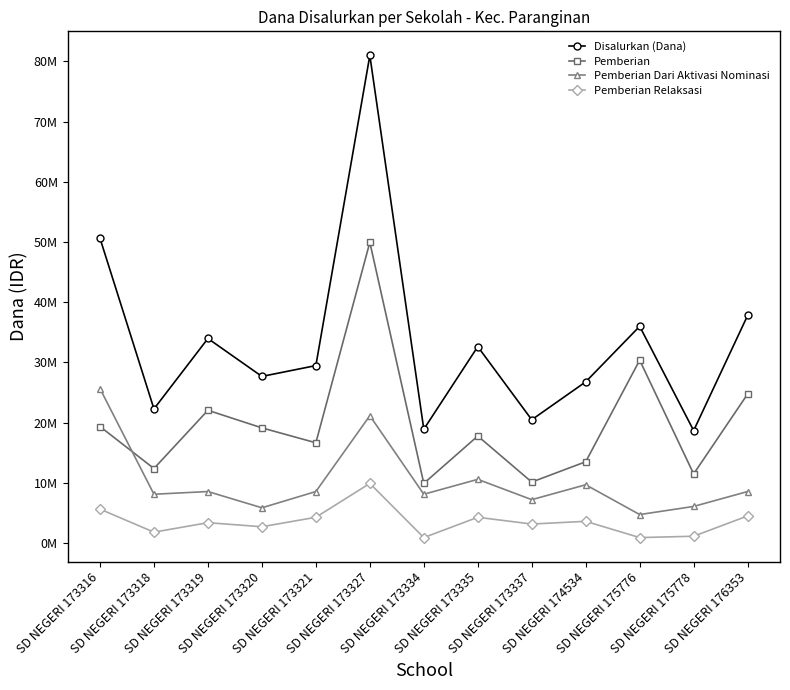

Rank the series by their maximum value, from highest to lowest.

Disalurkan (Dana), Pemberian, Pemberian Dari Aktivasi Nominasi, Pemberian Relaksasi